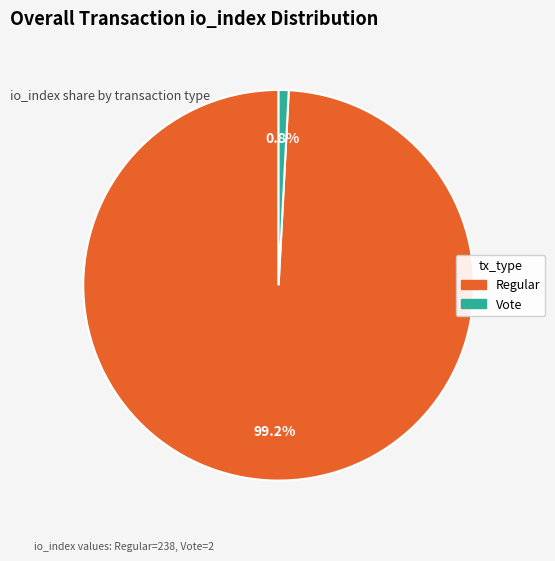

Count the number of slices in the pie.

2